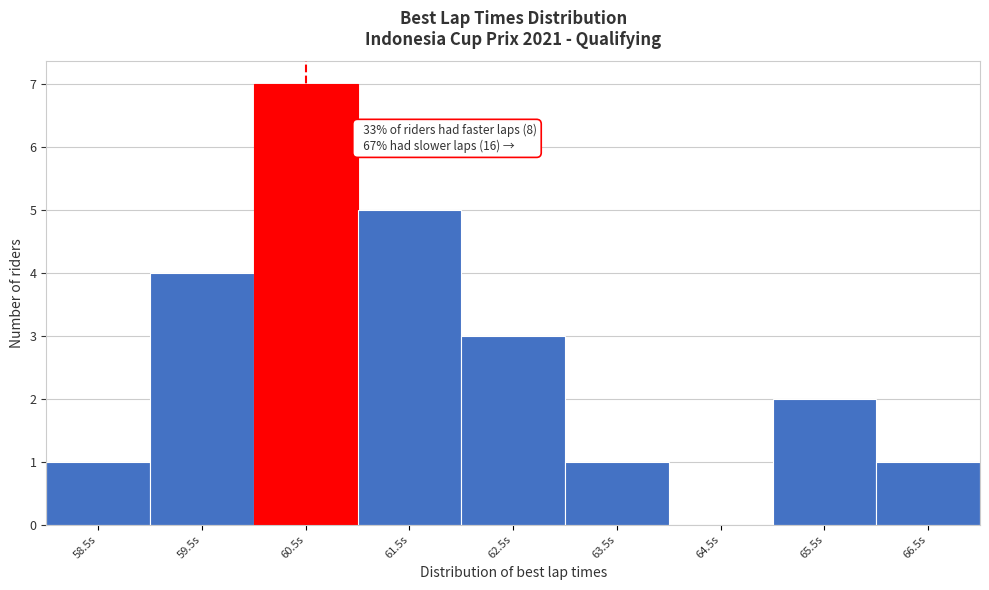

Reading left to right, extract all data points from this chart.

58.5s=1	59.5s=4	60.5s=7	61.5s=5	62.5s=3	63.5s=1	64.5s=0	65.5s=2	66.5s=1